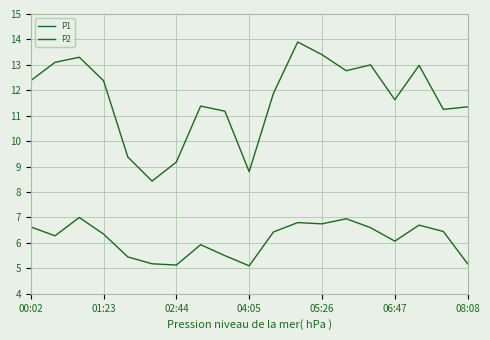

How many lines are shown in the chart?

2